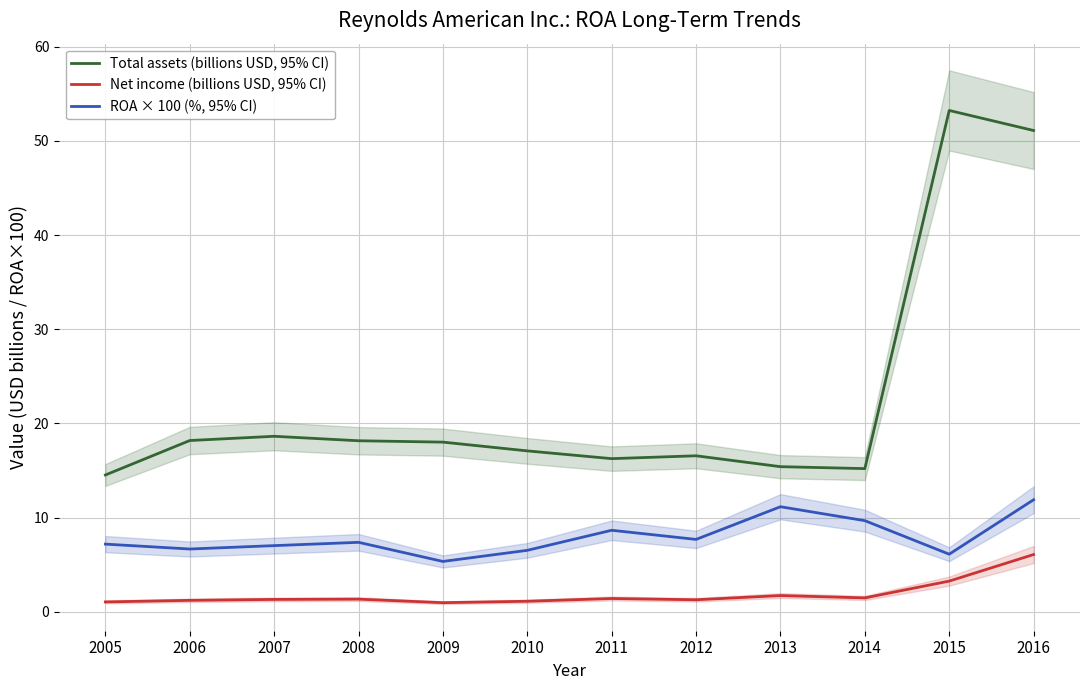

At which label does Net income (billions USD, 95% CI) reach its minimum?

2009